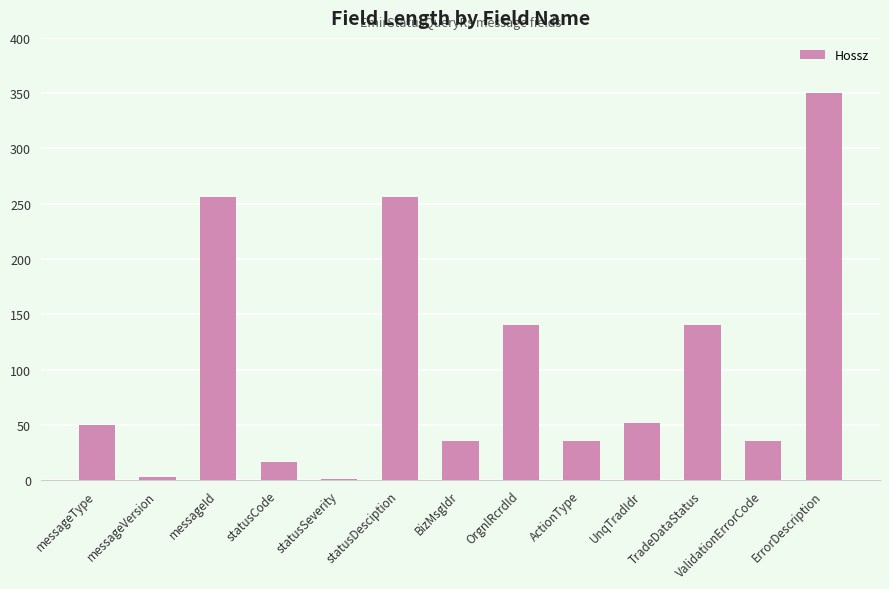

What is the difference between the values at ValidationErrorCode and OrgnlRcrdId?

105.0